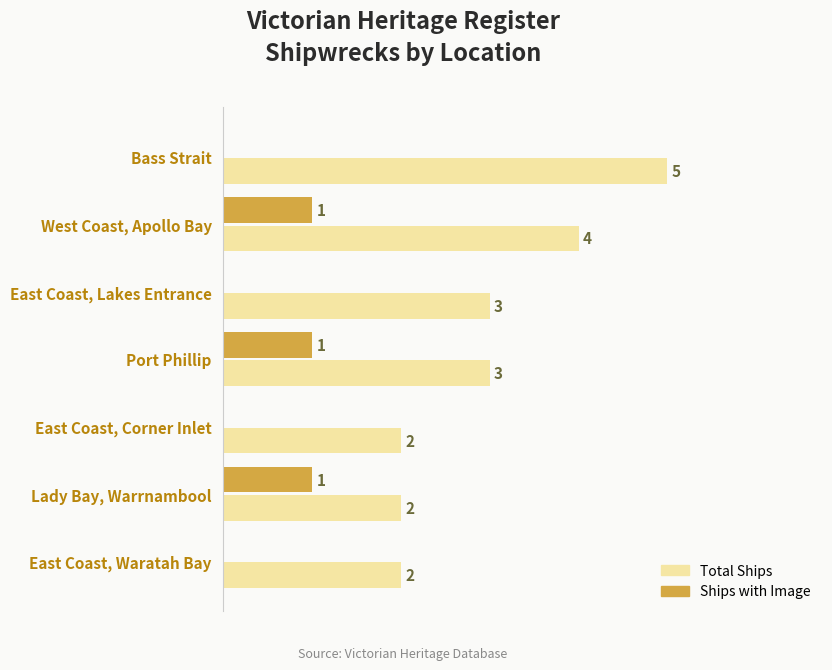

Which series changed the most between Bass Strait and East Coast, Waratah Bay?

Total Ships